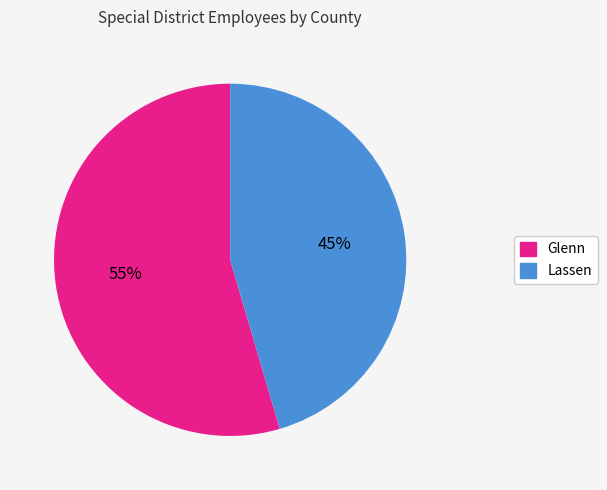

Do Glenn and Lassen together represent more than half of the pie?

Yes